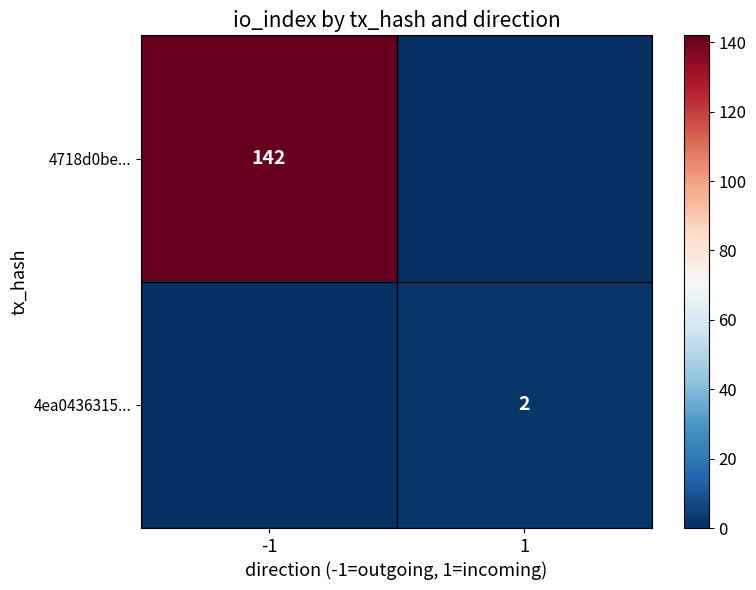

At how many categories does at least one series exceed 92?

1